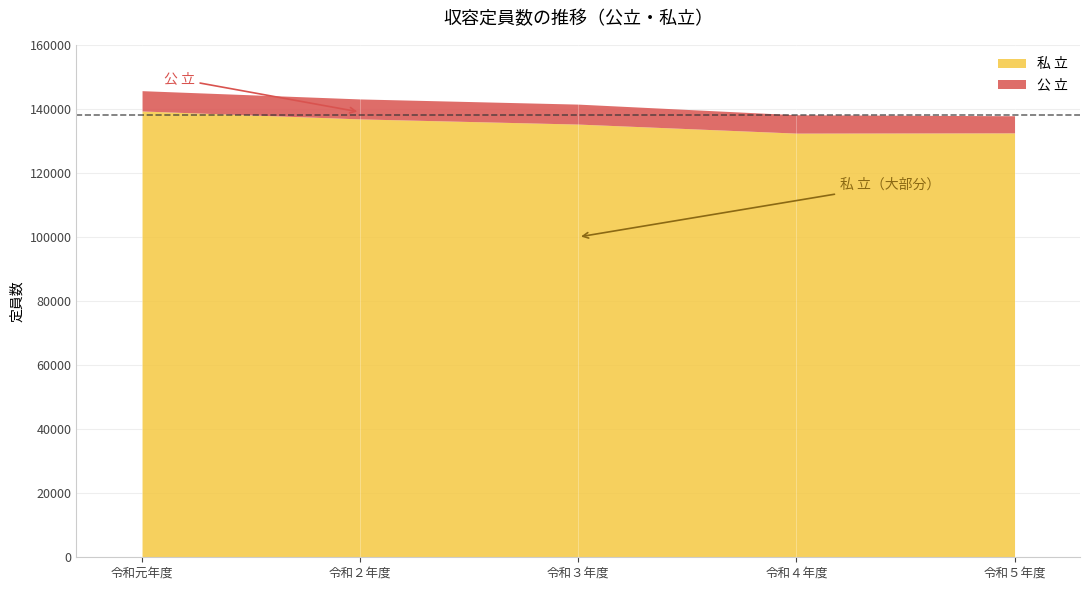

True or false: 私 立 and 公 立 intersect in this chart.

False